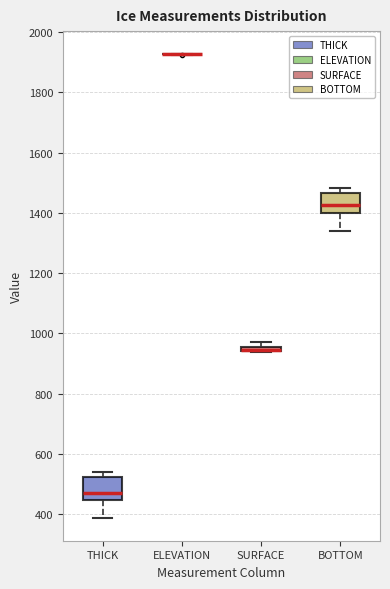

Where does the median line of the box for THICK sit on the y-axis? The values are not printed on the chart, so give them approximately, as read against the axis.

480